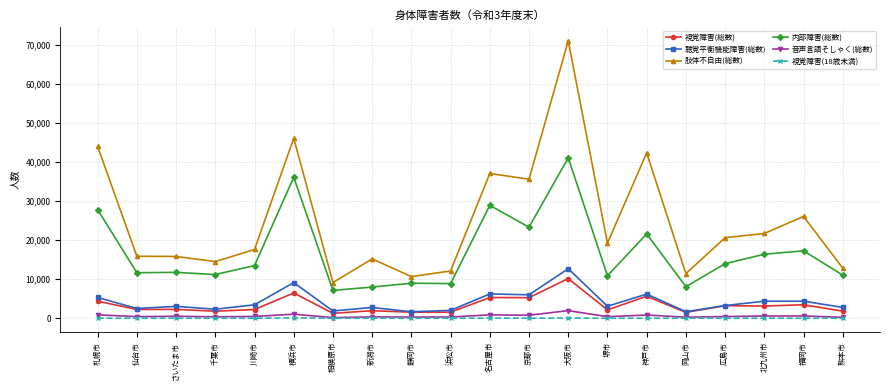

Is it true that 視覚障害(18歳未満) equals 20 at 北九州市?

True